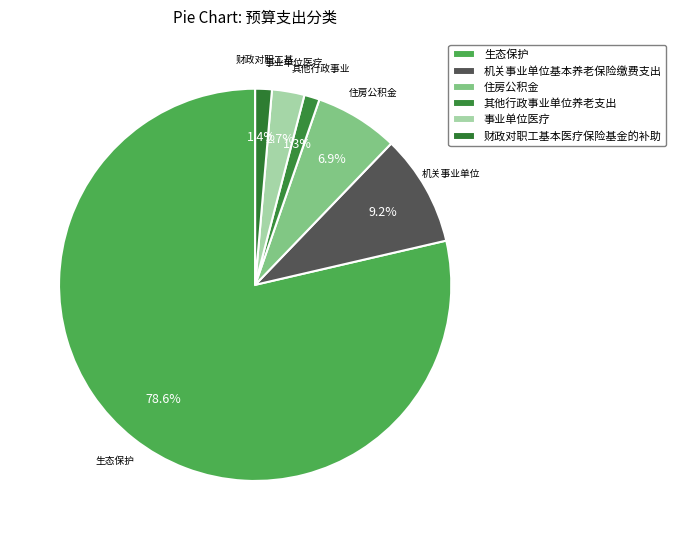

Which category accounts for the majority?

生态保护